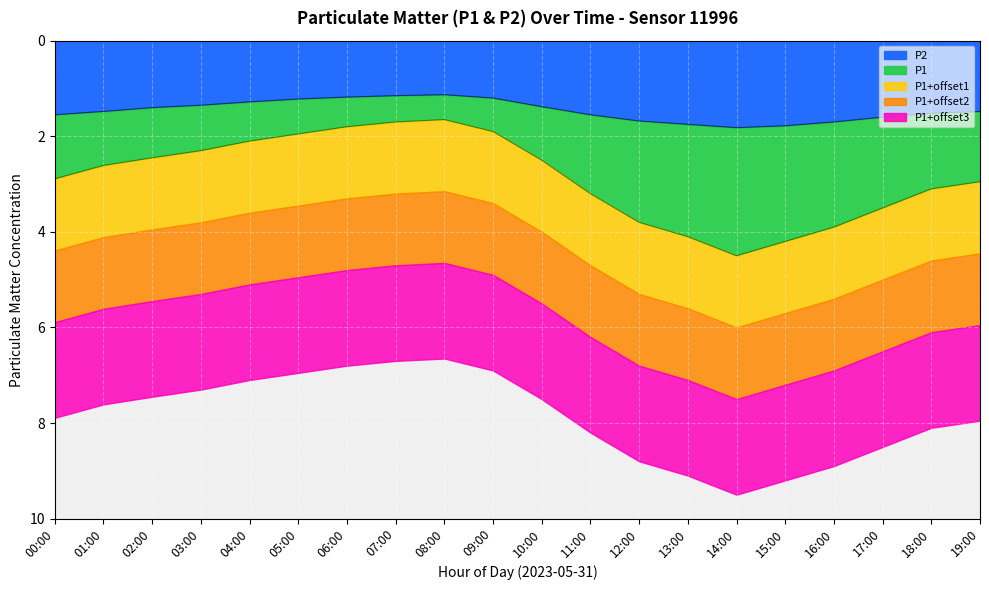

What is the value of the P2 point at the 18th from the left?

1.6